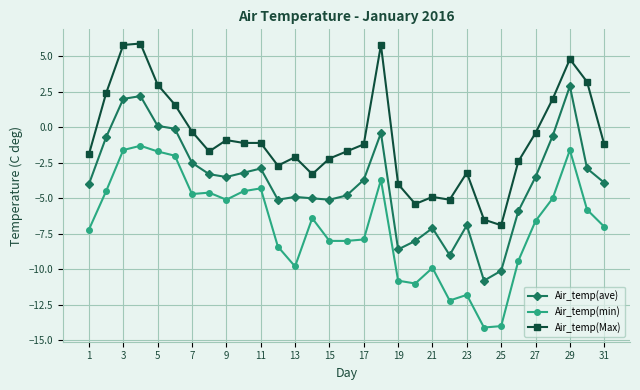

How many negative values does the Air_temp(ave) series have?

27